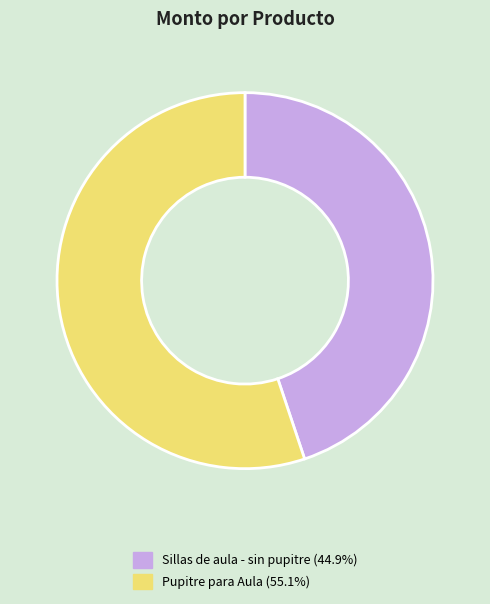

Which slice is the largest?

Pupitre para Aula